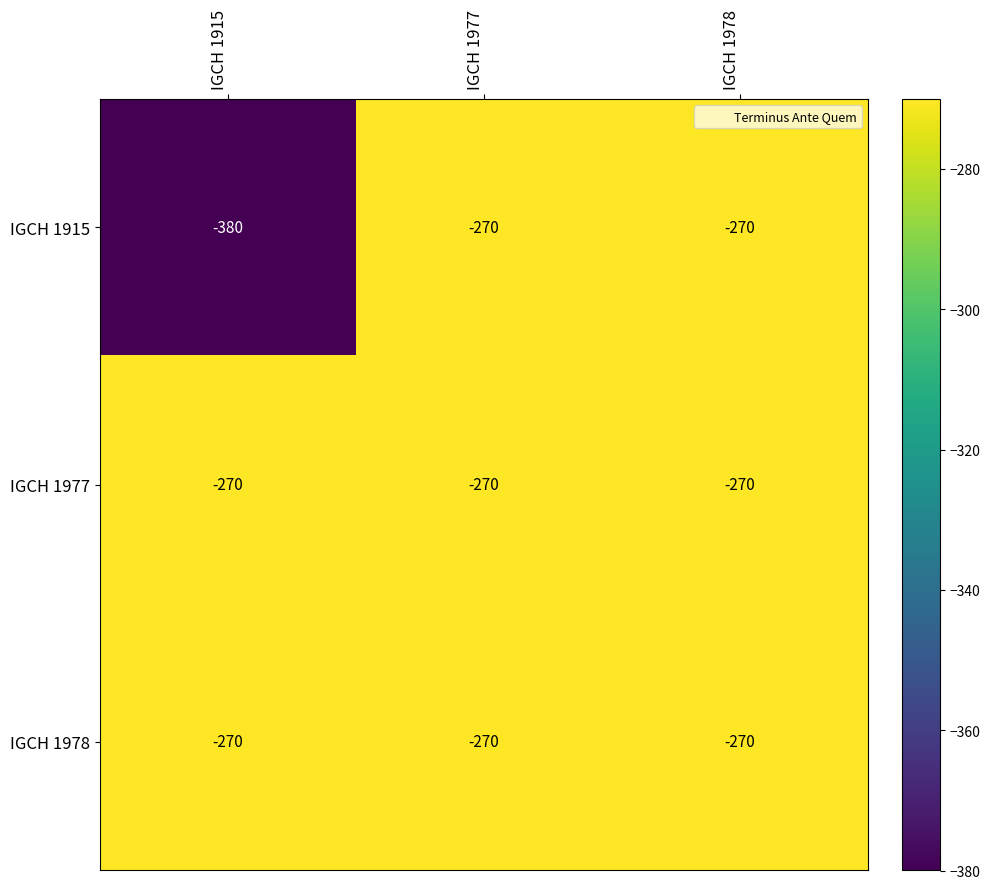

What is the total value across all series at IGCH 1977?

-810